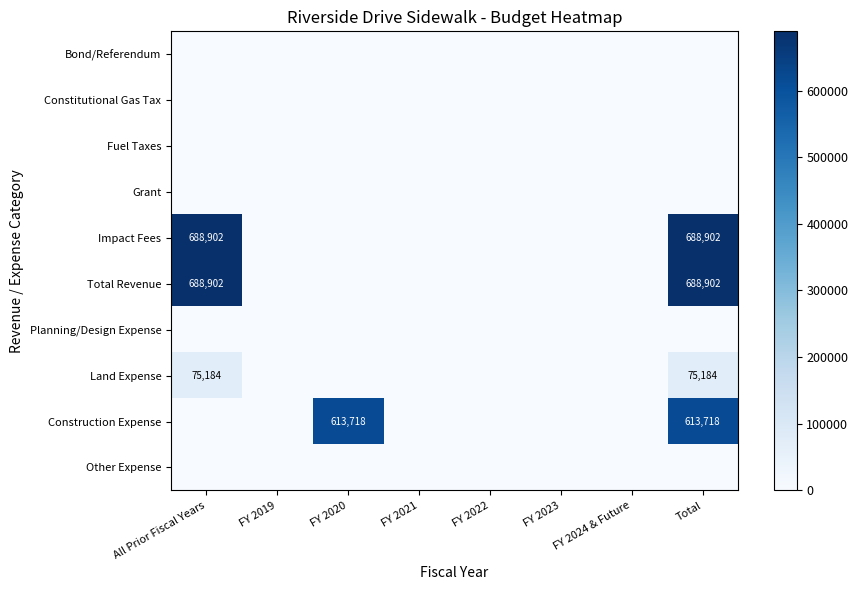

Which series has the widest spread of values?

Impact Fees